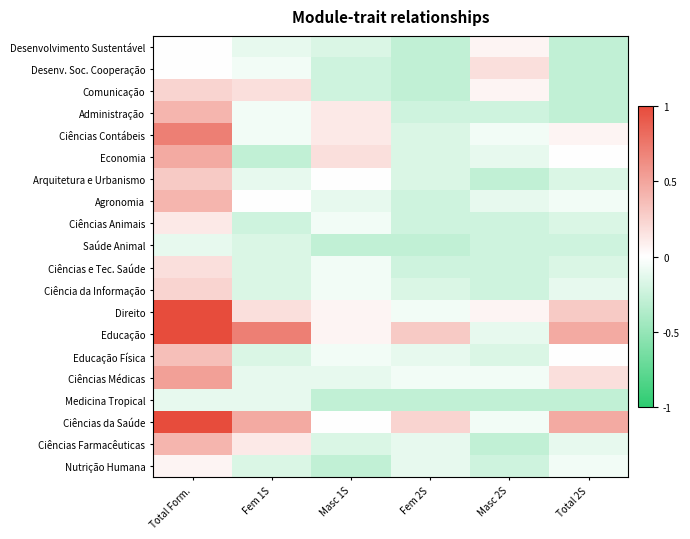

At which category is the sum across all series the highest?

Total Form.